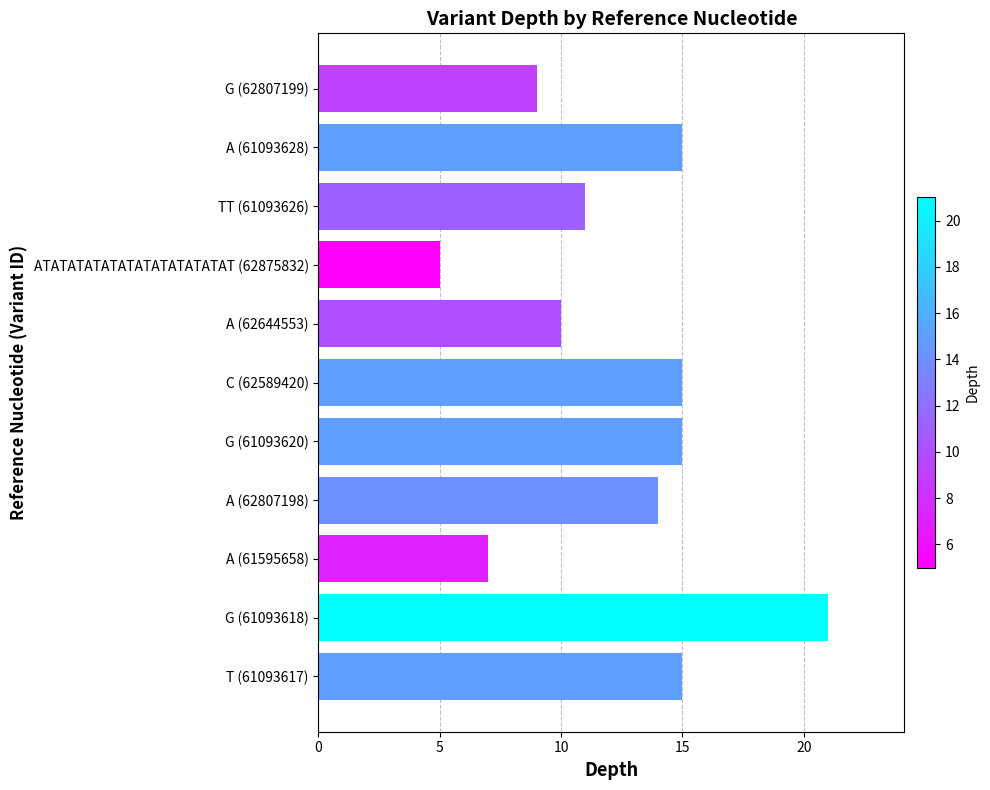

Where is the data nearest to the value 13?

A (62807198)